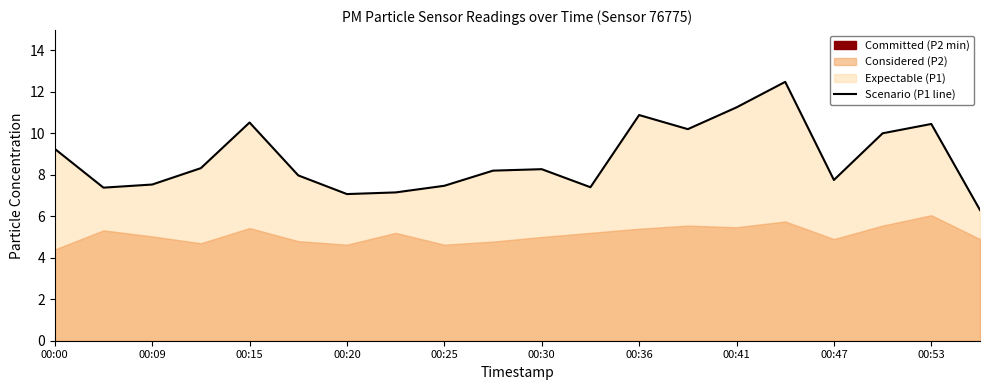

Is it true that the value at 11 is 7.4?

True